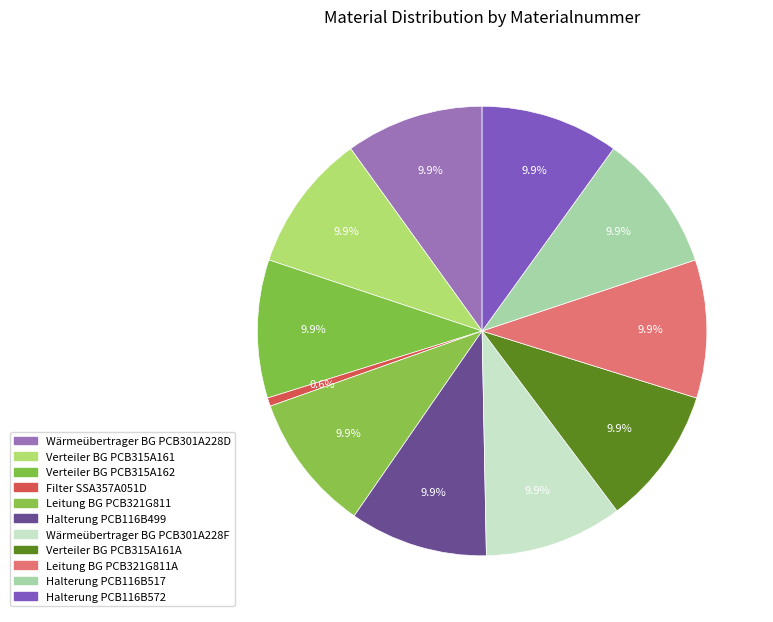

How many segments does this pie chart have?

11